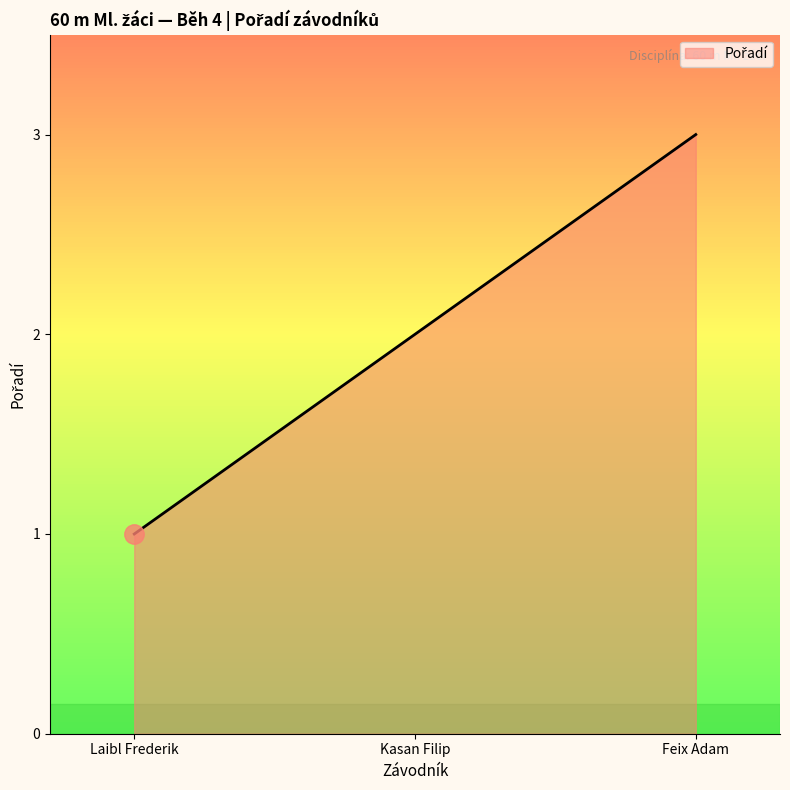

How many values are between 1 and 3?

3